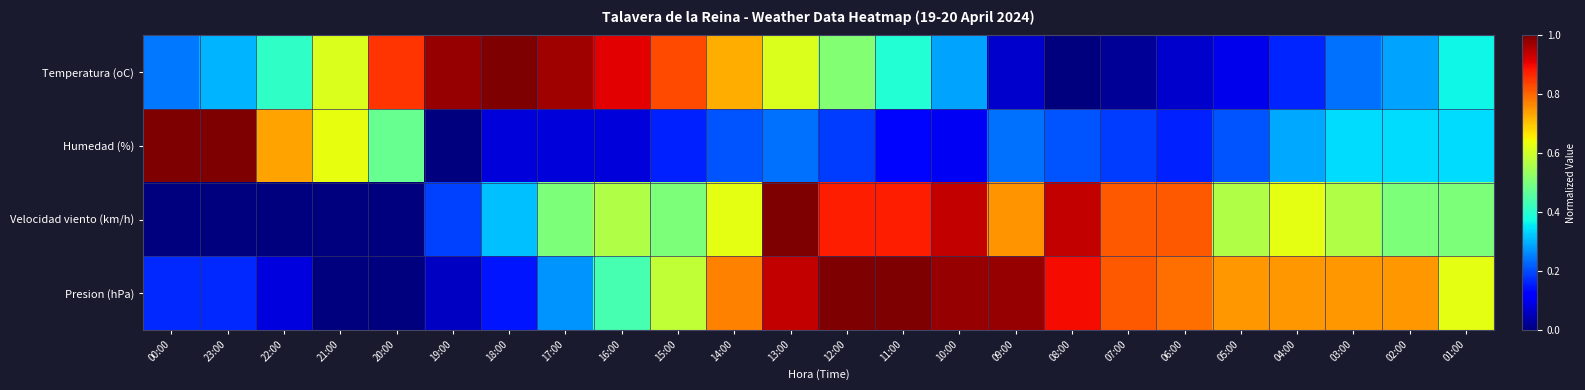

At which category is the sum across all series the highest?

13:00